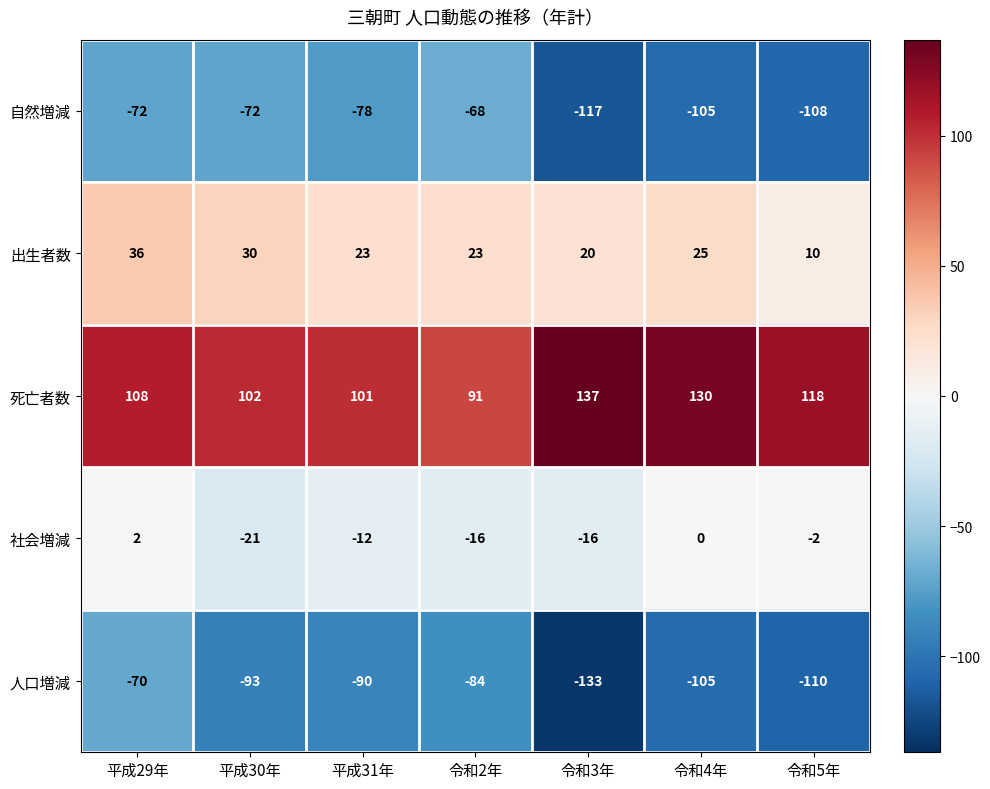

Which series changed the most between 平成30年 and 令和3年?

自然増減